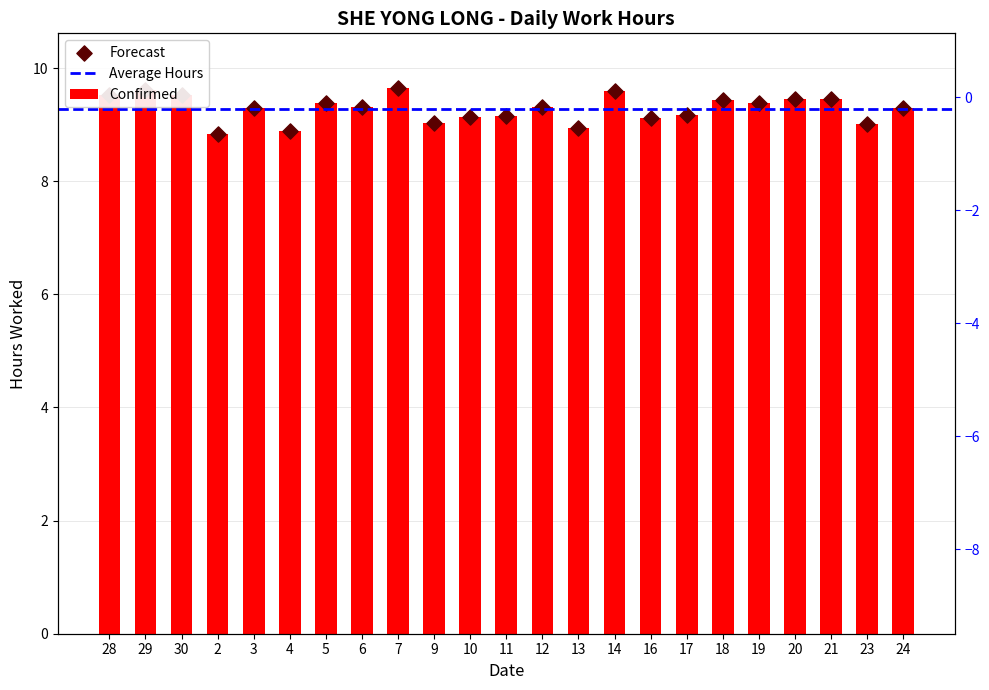

What is the change in value from 2 to 16?

+0.3